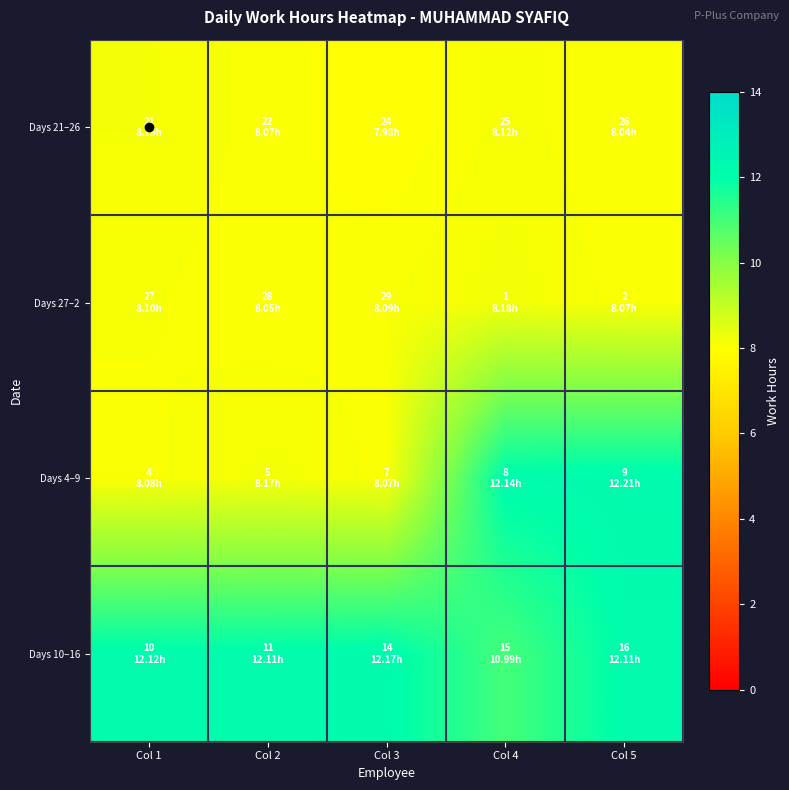

Which has a higher value, Col 4 or Col 5?

Col 4